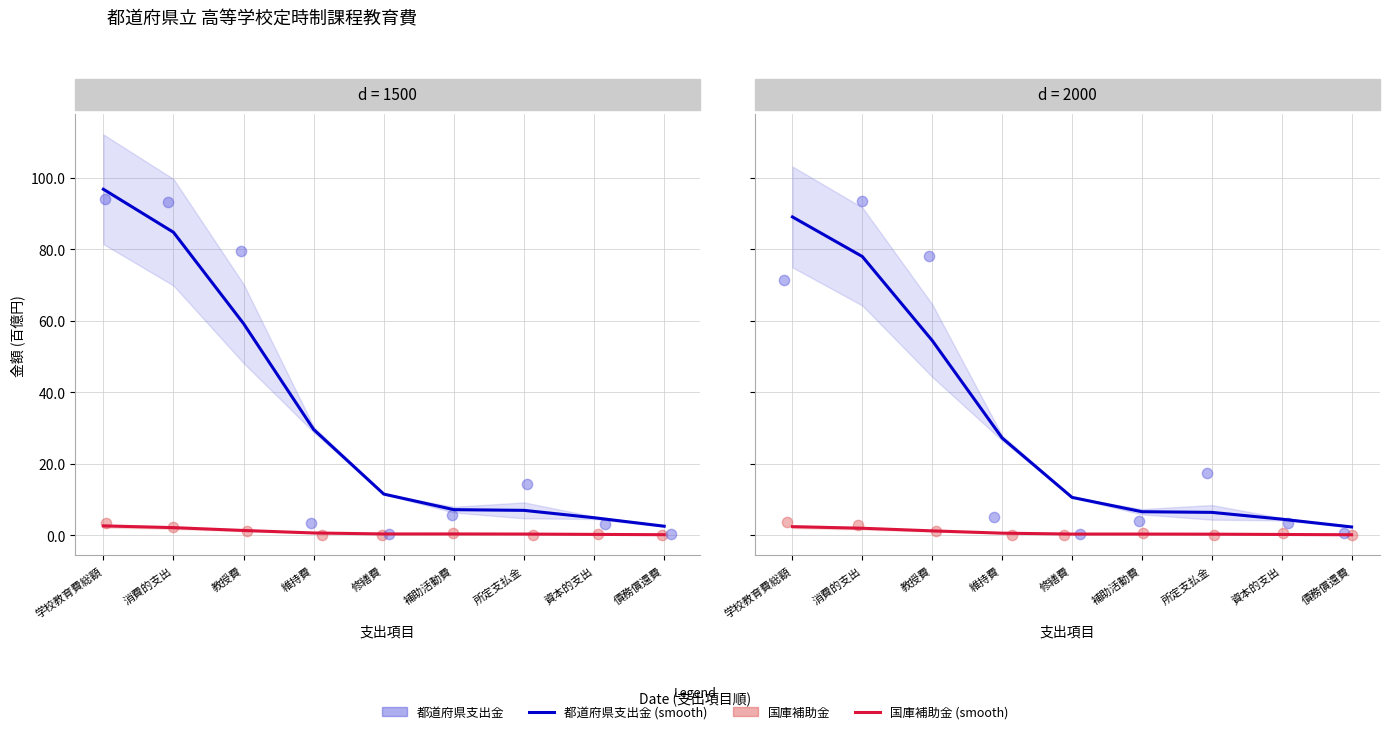

At which category is the sum across all series the highest?

消費的支出